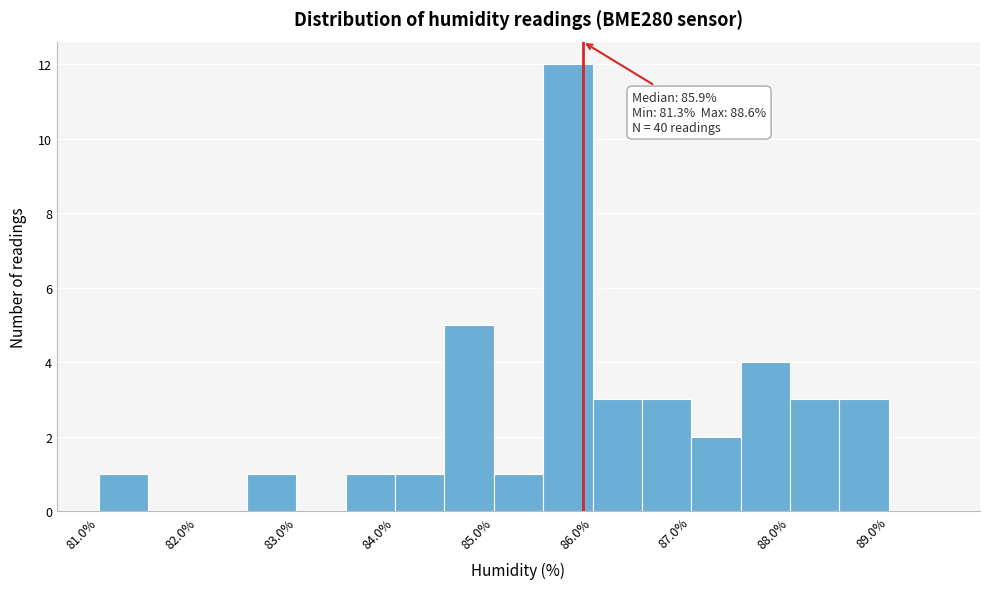

Over which range of the x-axis is the bar tallest?

85.5 to 86.0